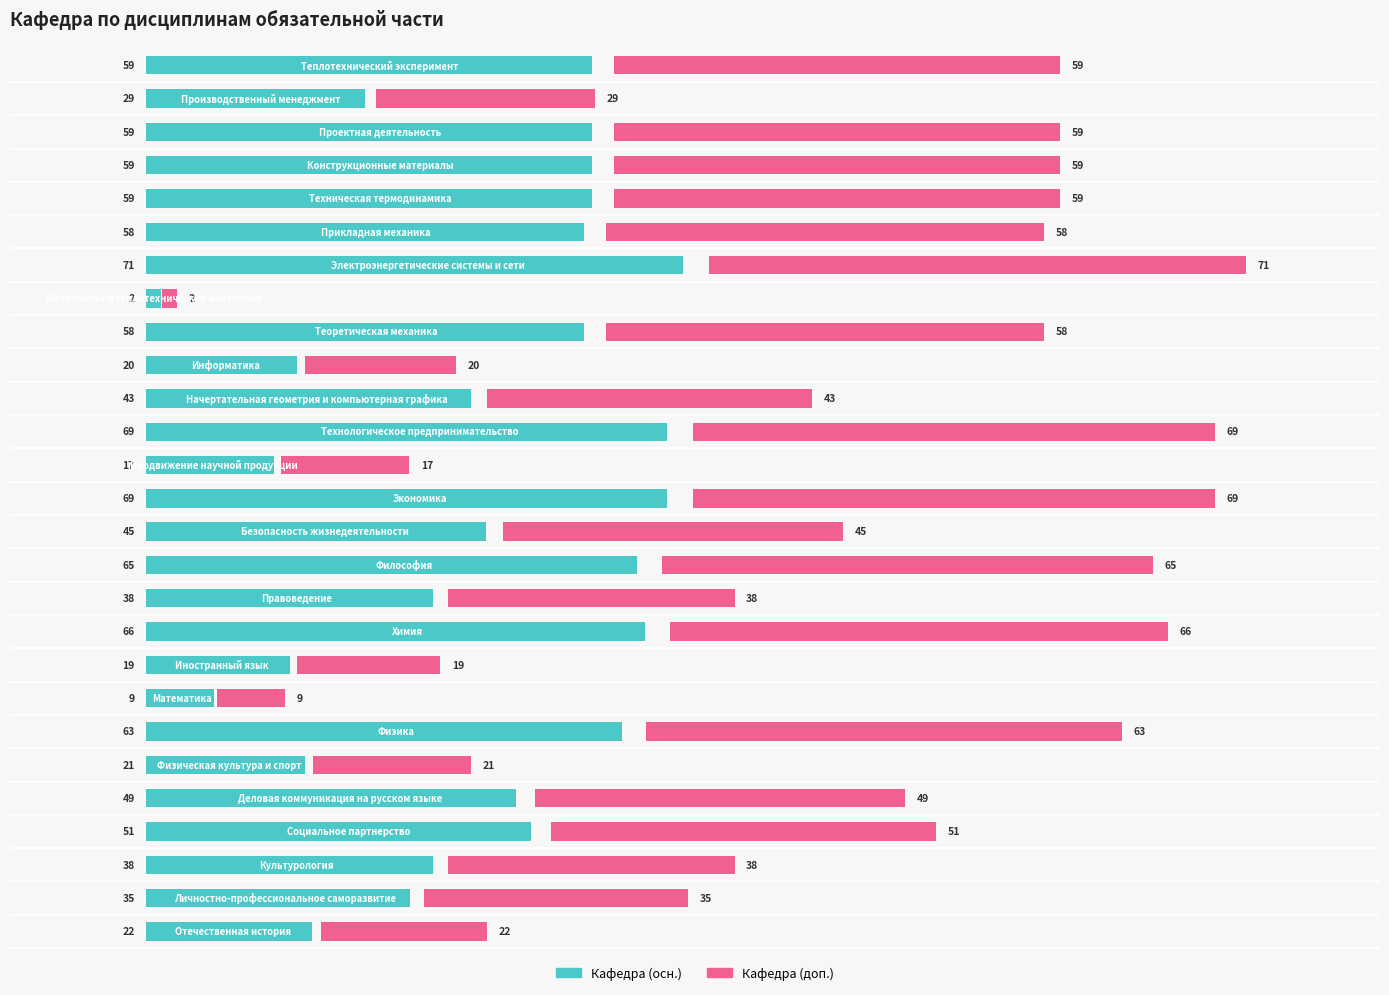

What is the value of the Кафедра (осн.) bar at the 3rd from the left?

38.0